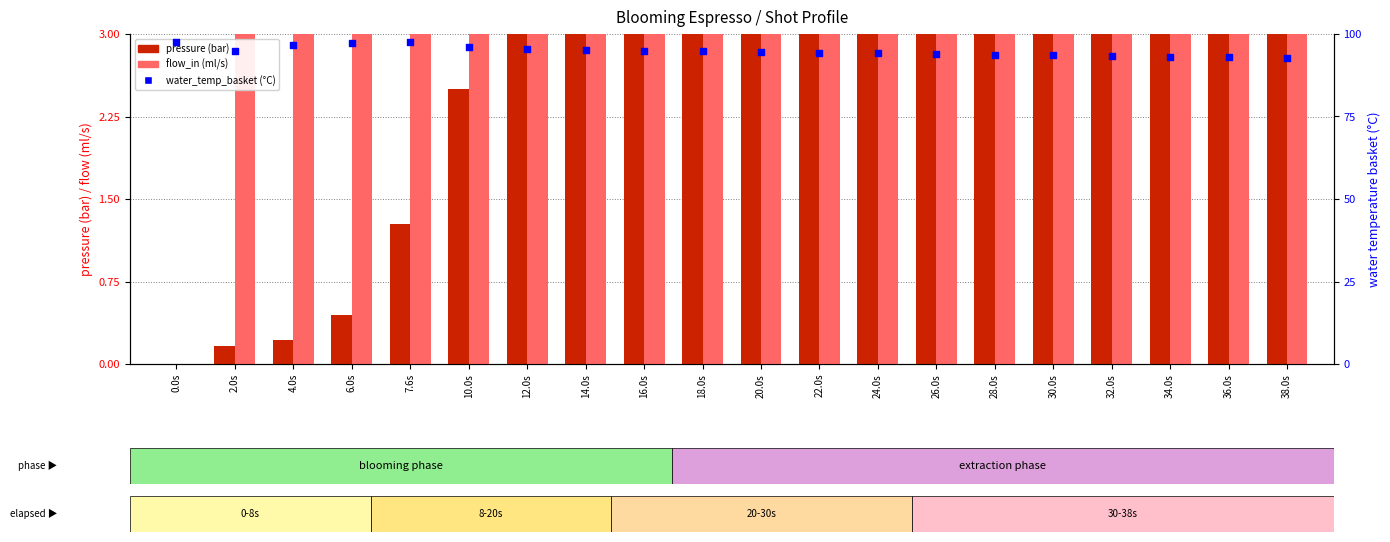

Which series has the widest spread of Y values?

pressure